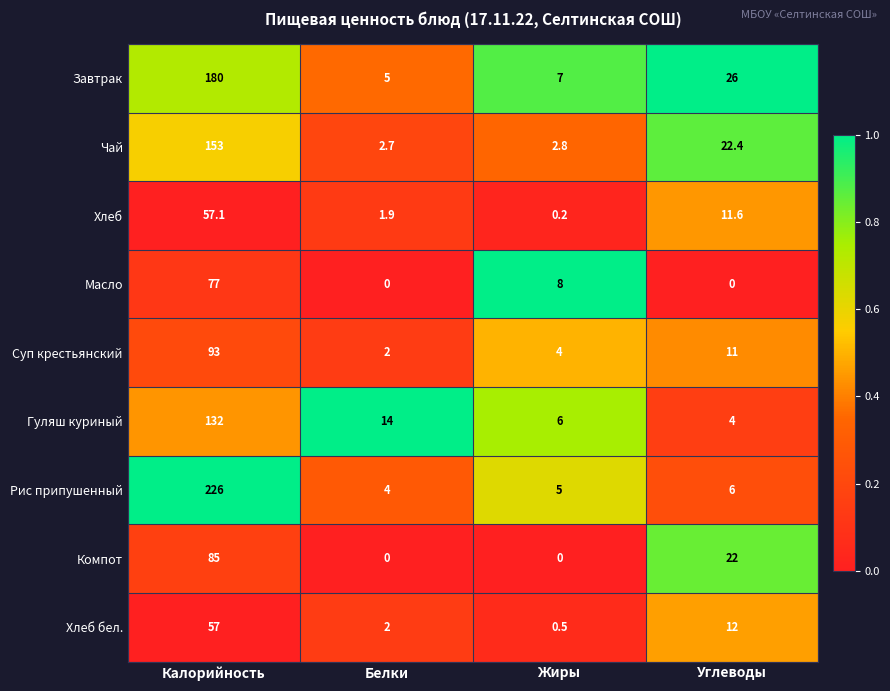

The value of Суп крестьянский at Жиры is 2.1. True or false?

False